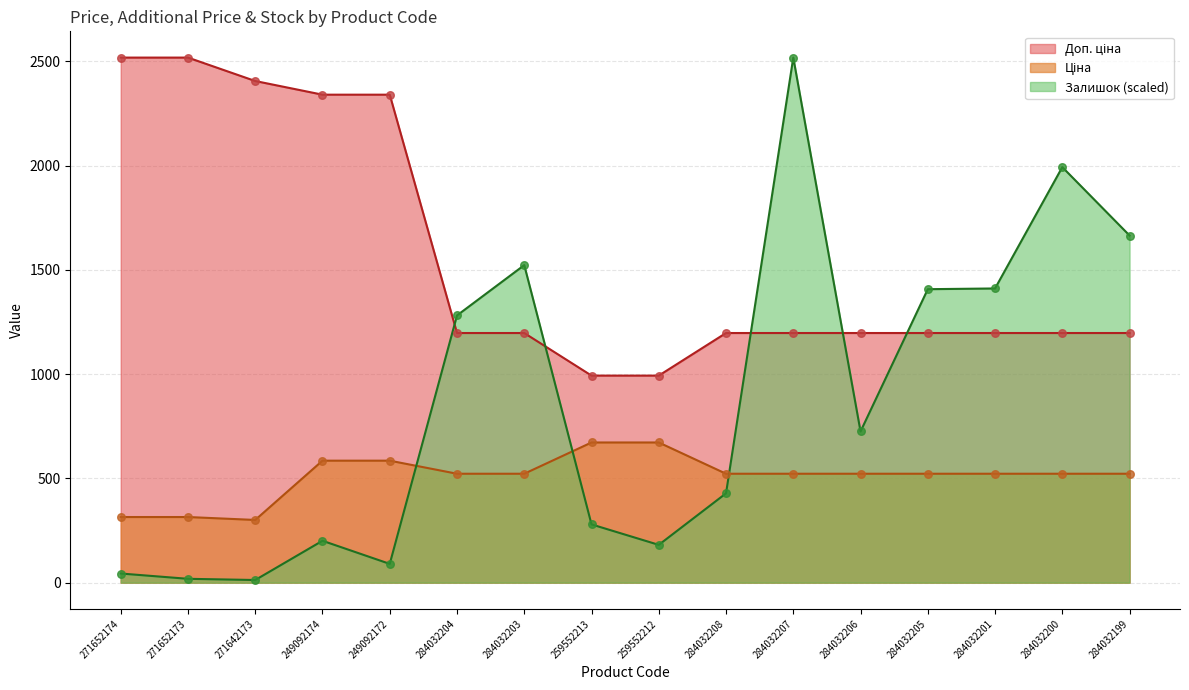

What is the total value across all series at 271652173?

2850.7